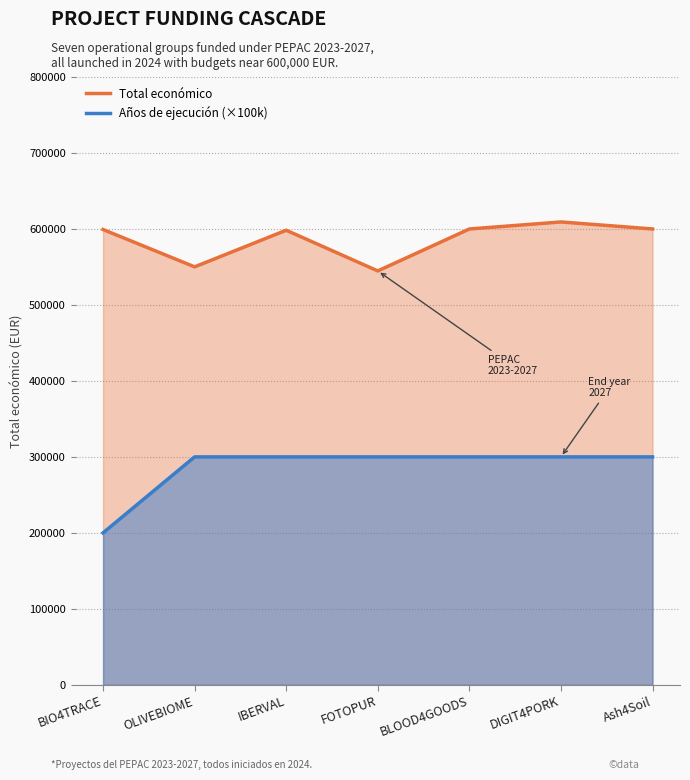

True or false: Total económico and Años de ejecución (×100k) cross at least once.

False